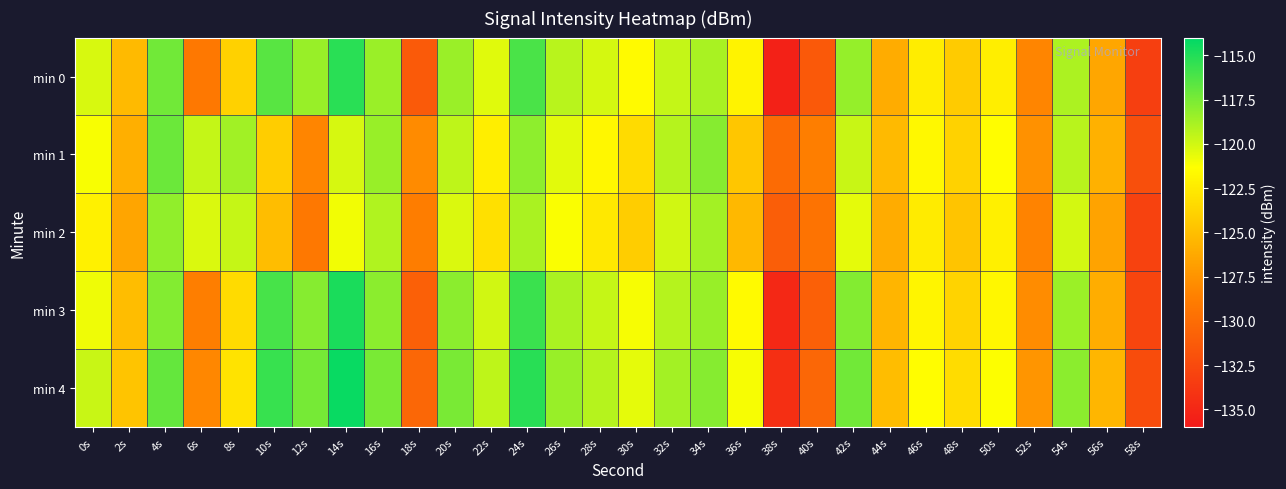

How many series are shown in this chart?

5